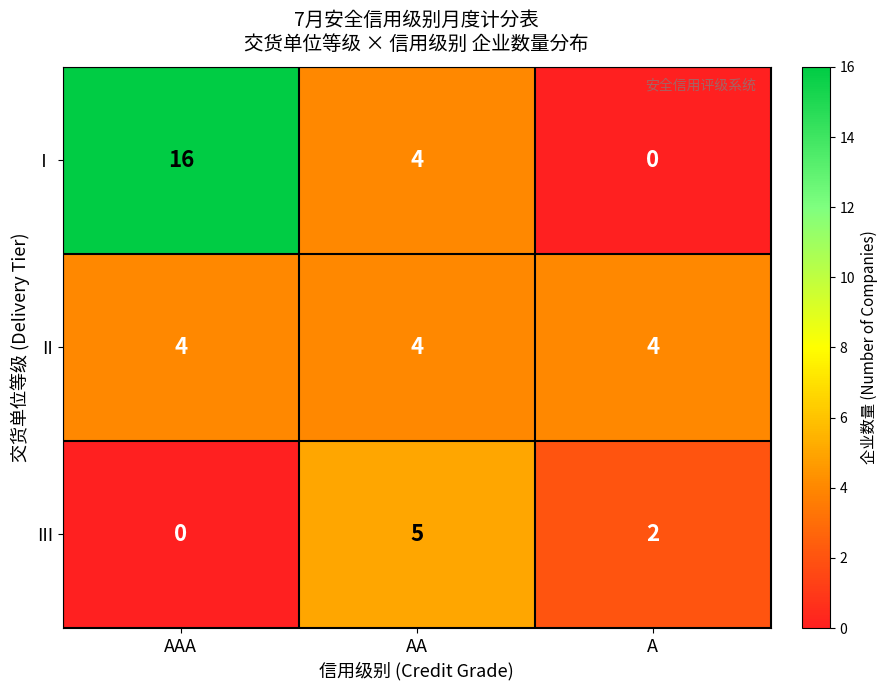

What value does the II series have at AAA?

4